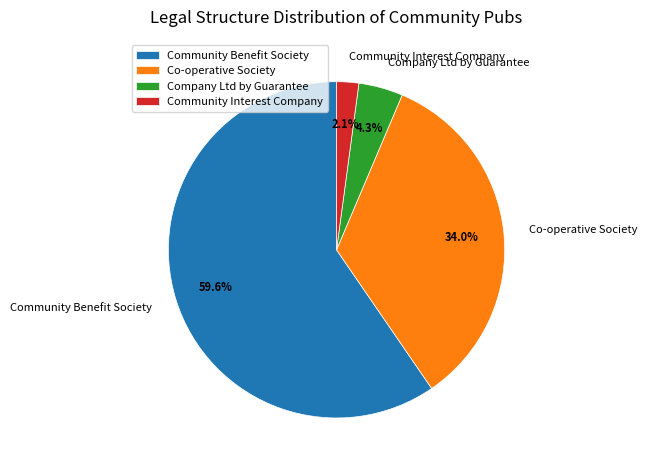

Which slice is the smallest?

Community Interest Company